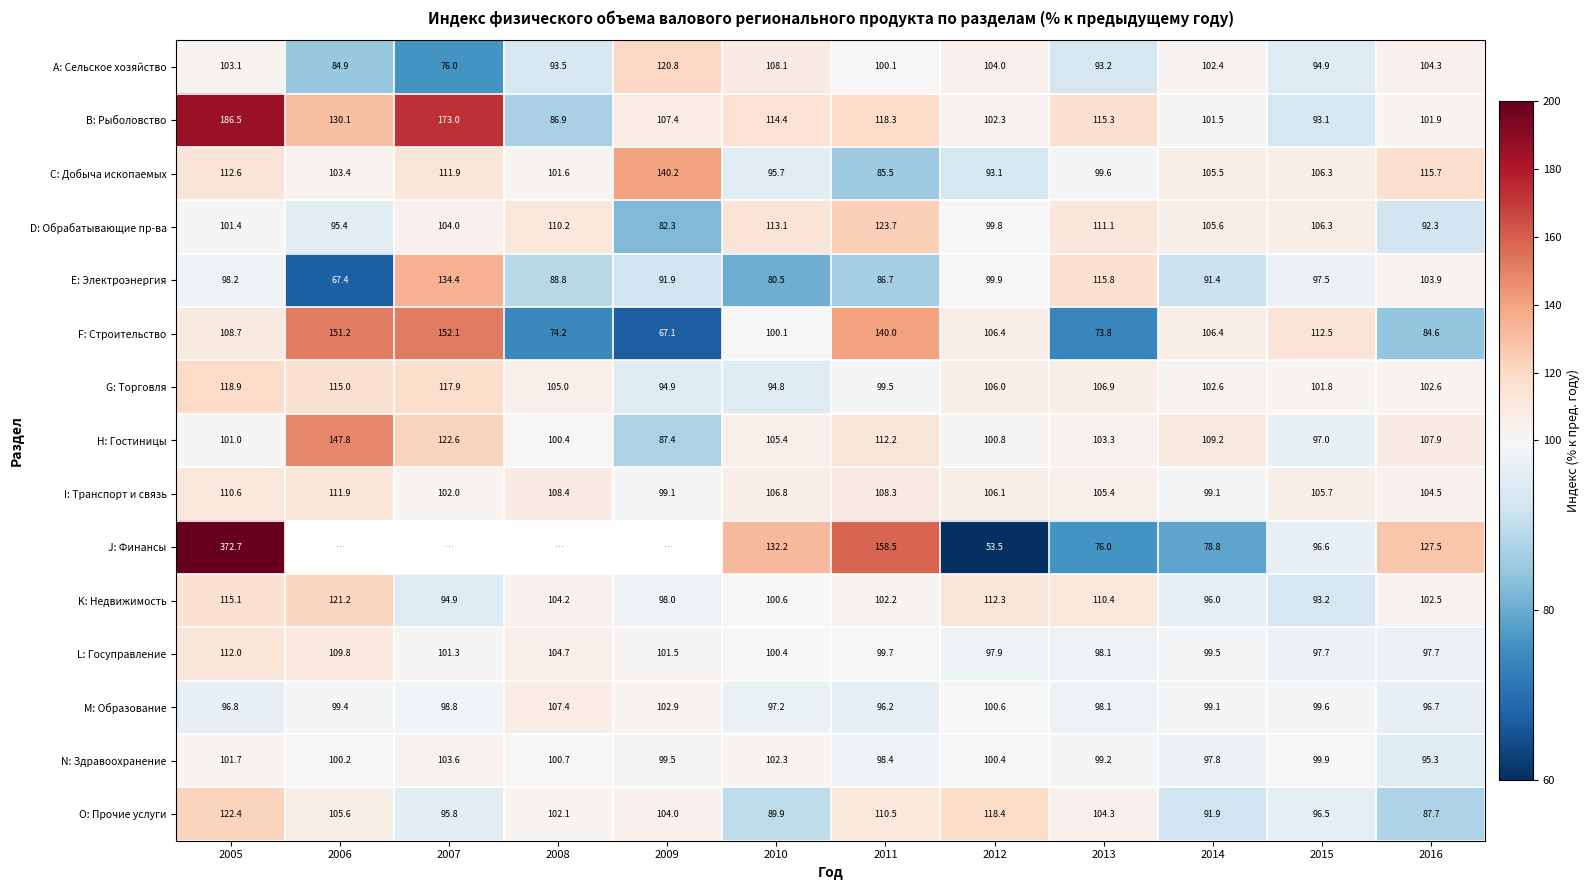

What is the lowest value of the C: Добыча ископаемых series?

85.5